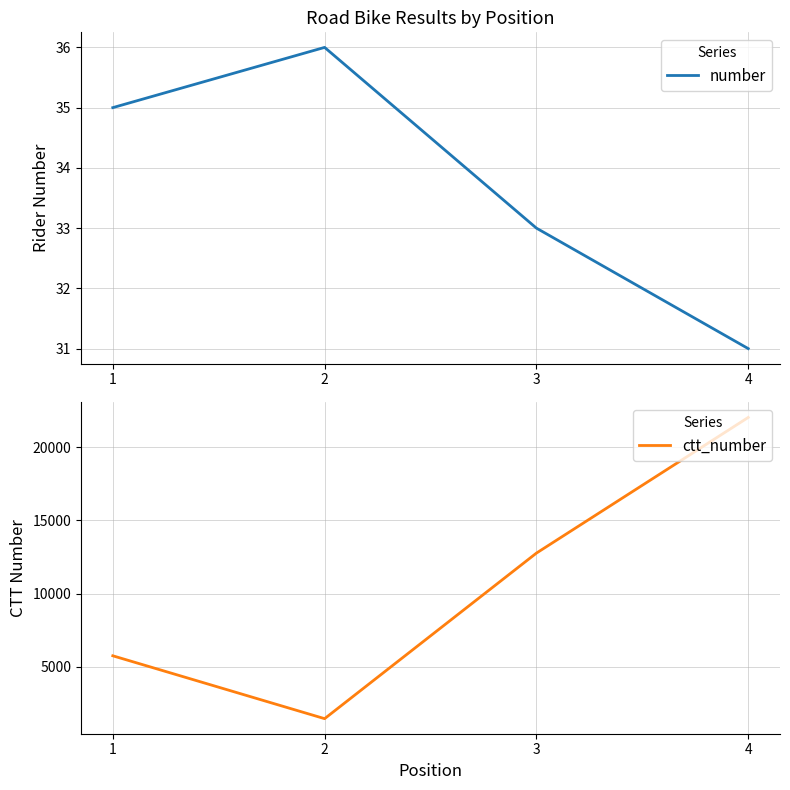

What is the value of the number point at the 4th from the left?

31